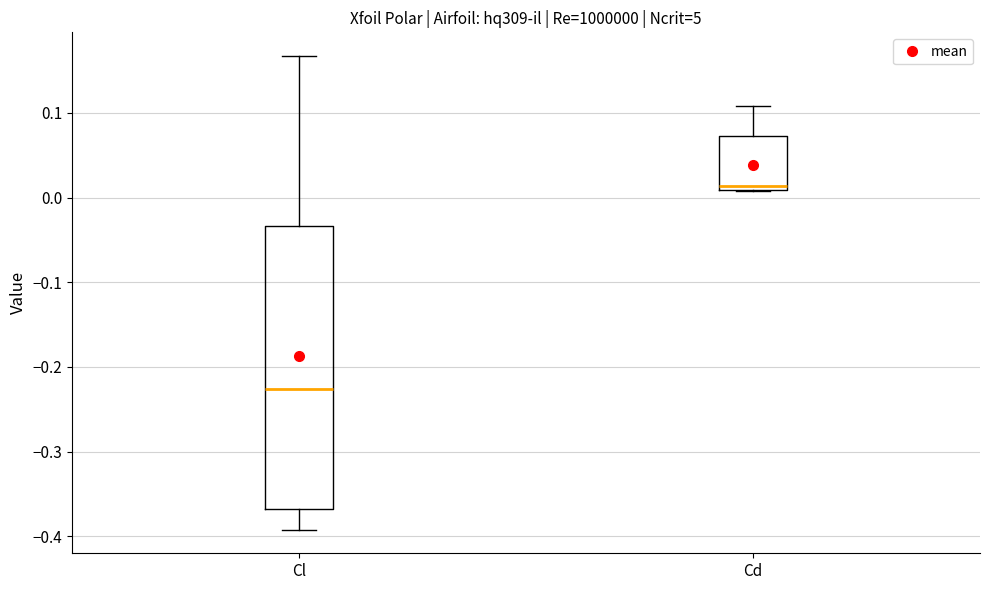

Where is the upper edge of the box for Cd on the y-axis? The values are not printed on the chart, so give them approximately, as read against the axis.

0.07